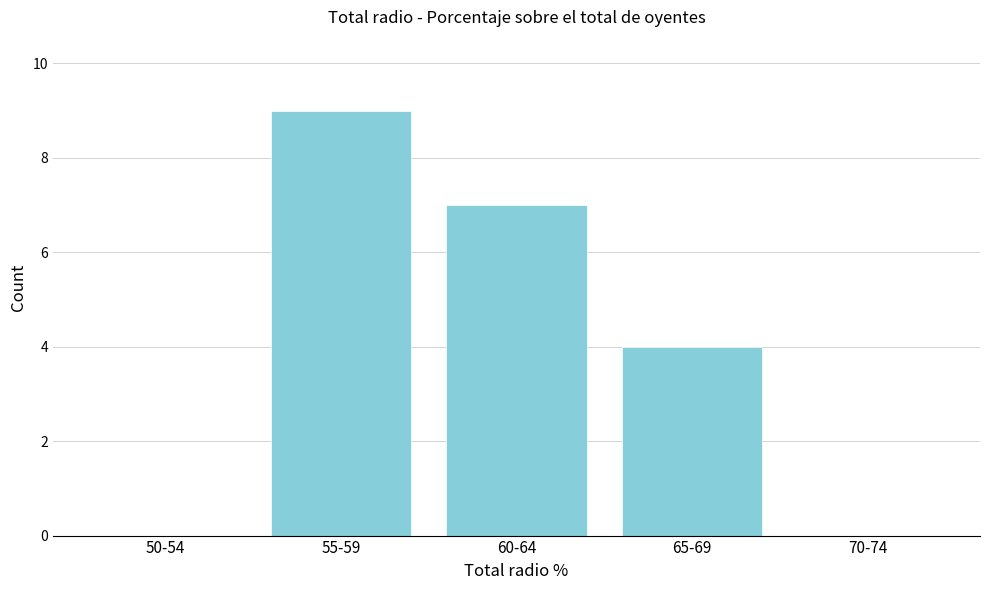

Reading left to right, transcribe all the data shown in this chart.

50-54=0	55-59=9	60-64=7	65-69=4	70-74=0